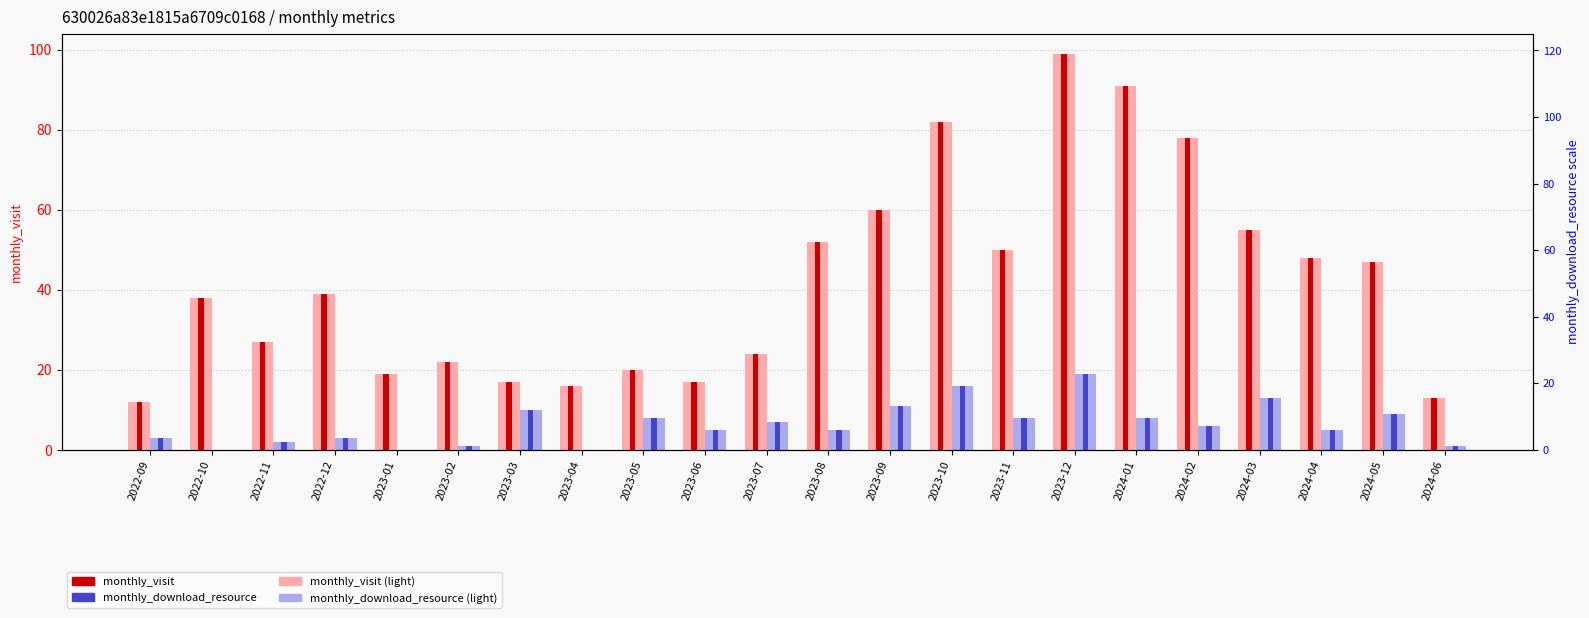

Reading left to right, extract all data points from this chart.

monthly_visit: 12	38	27	39	19	22	17	16	20	17	24	52	60	82	50	99	91	78	55	48	47	13
monthly_download_resource: 3	0	2	3	0	1	10	0	8	5	7	5	11	16	8	19	8	6	13	5	9	1